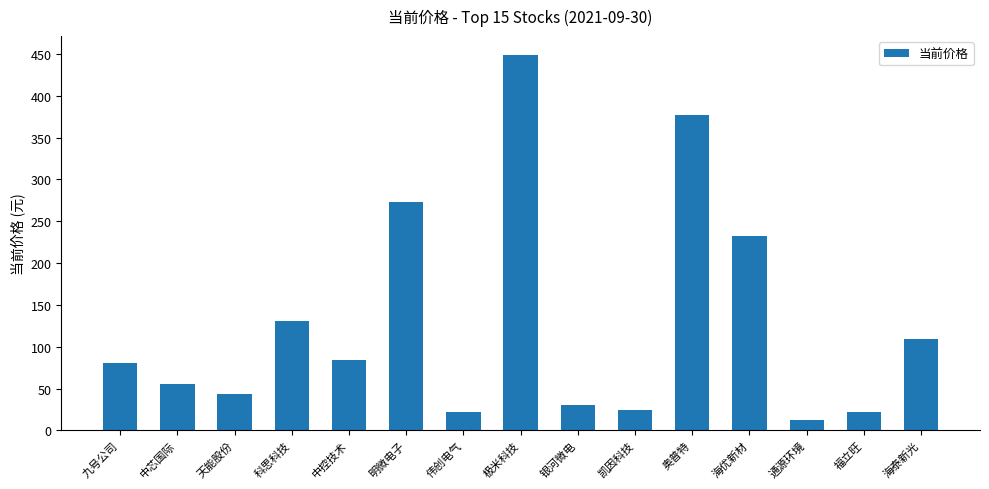

What position from the right is 中控技术?

11